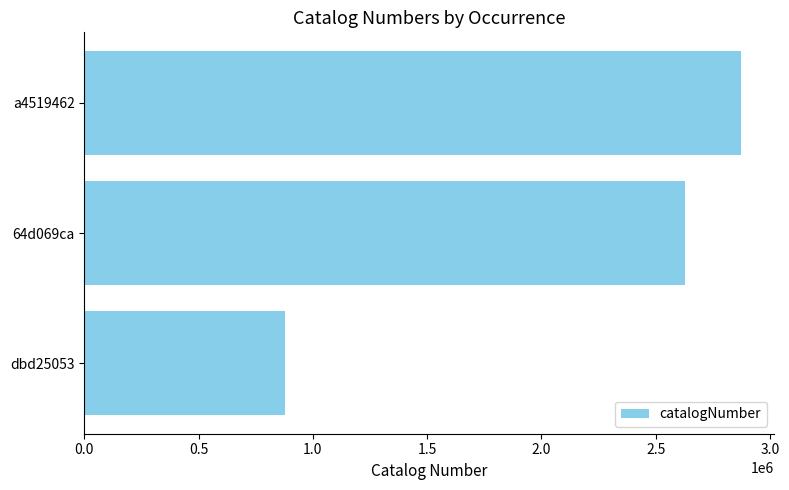

Reading top to bottom, extract all data points from this chart.

a4519462=2872232	64d069ca=2629500	dbd25053=880429